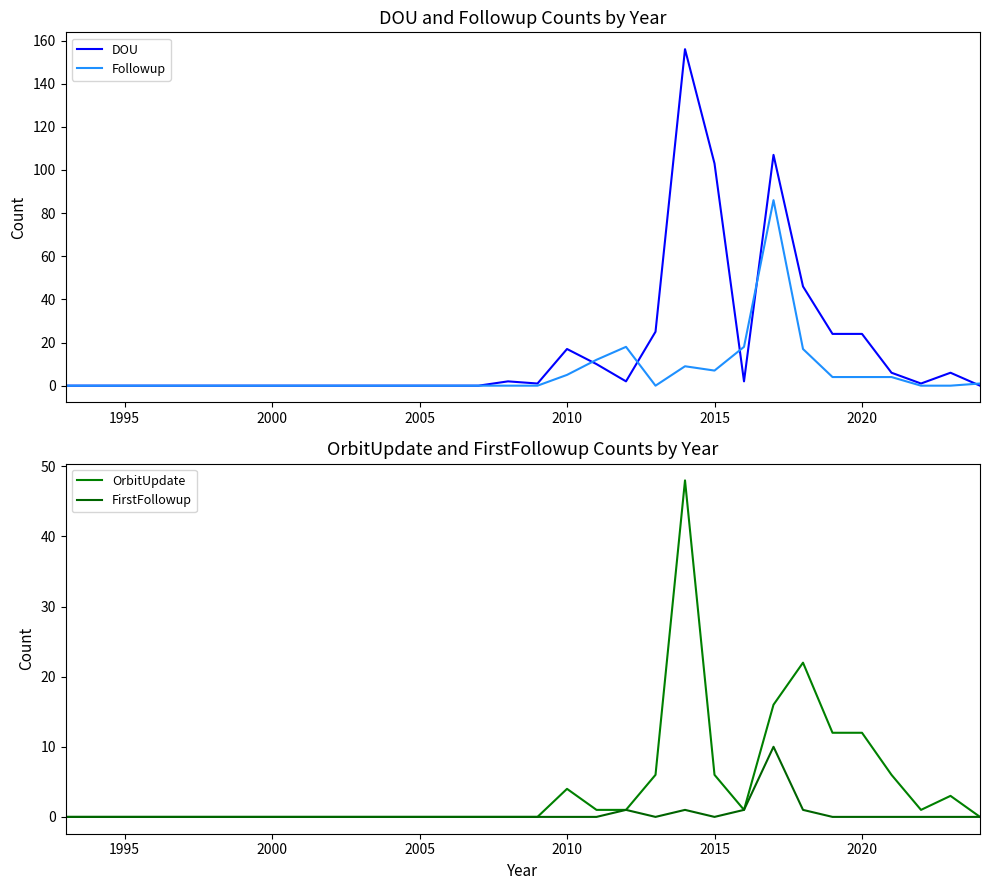

True or false: Followup has more than 0 interior local peaks.

True